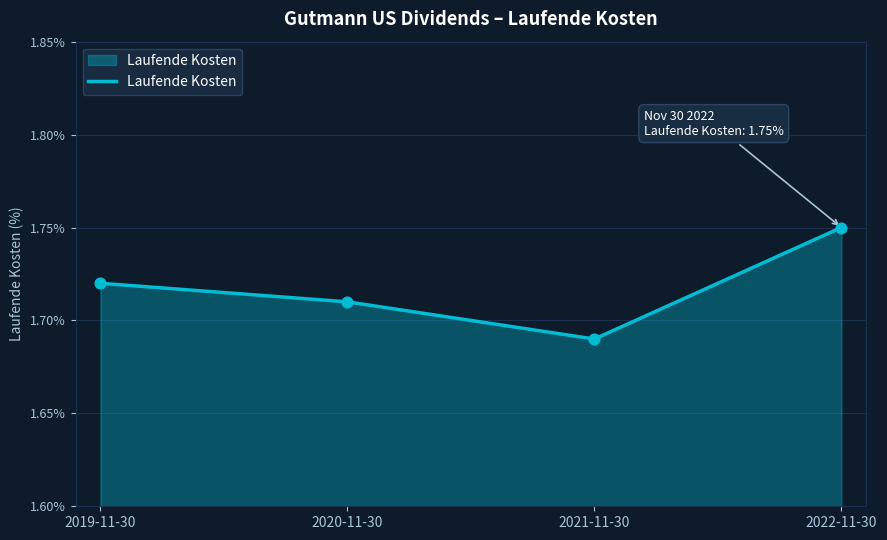

What is the ratio of the value at 2019-11-30 to the value at 2022-11-30?

1.0